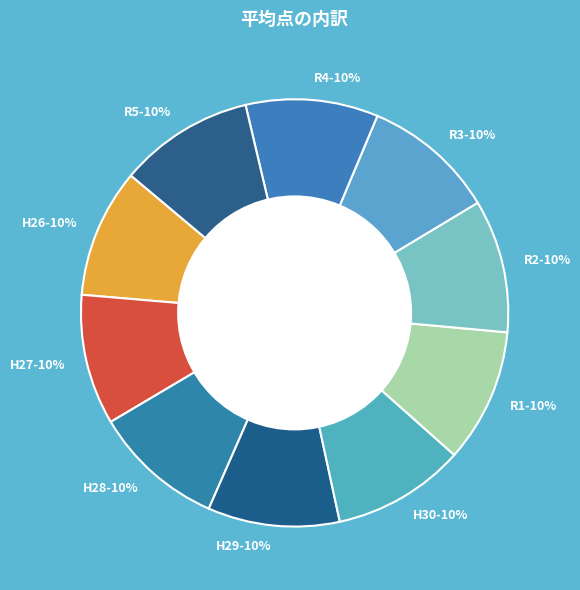

To the nearest percent, what is the combined percentage of H26 and R4?

20%